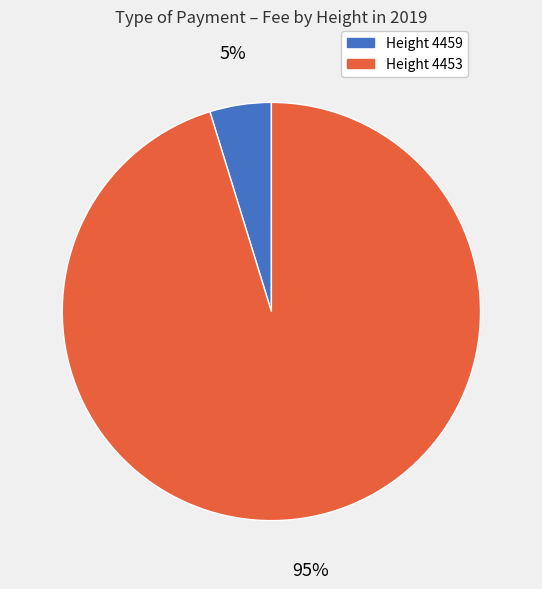

Rank the categories by value from lowest to highest.

Height 4459, Height 4453